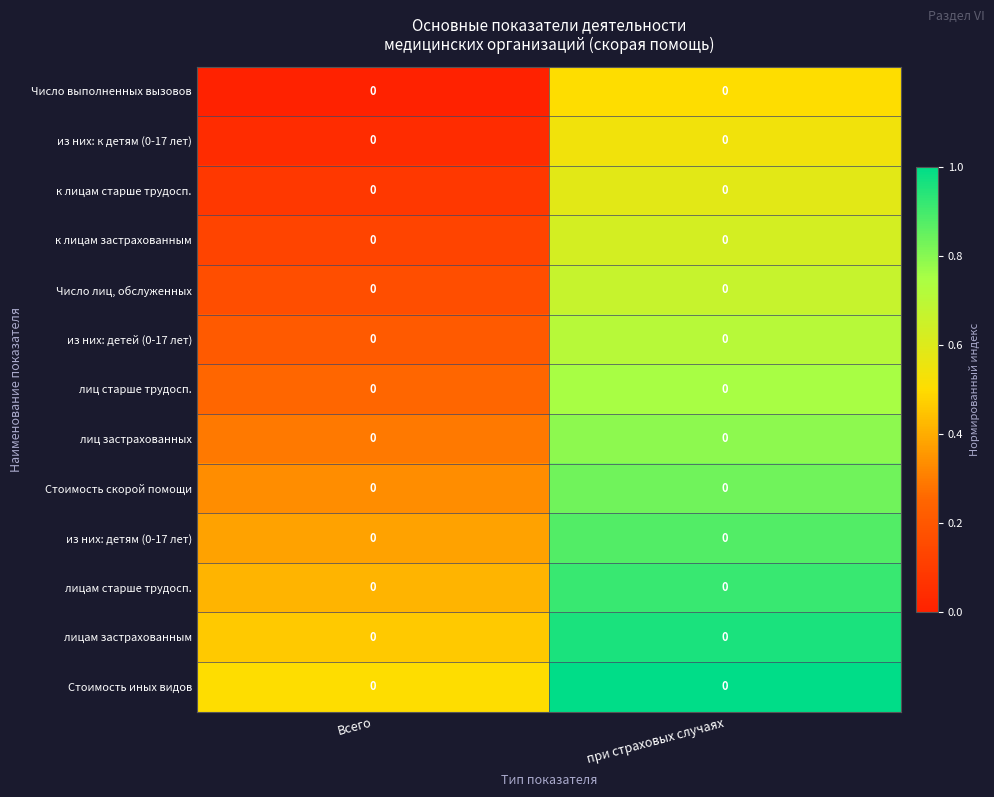

What is the spread (max minus min) of values at Всего?

0.5